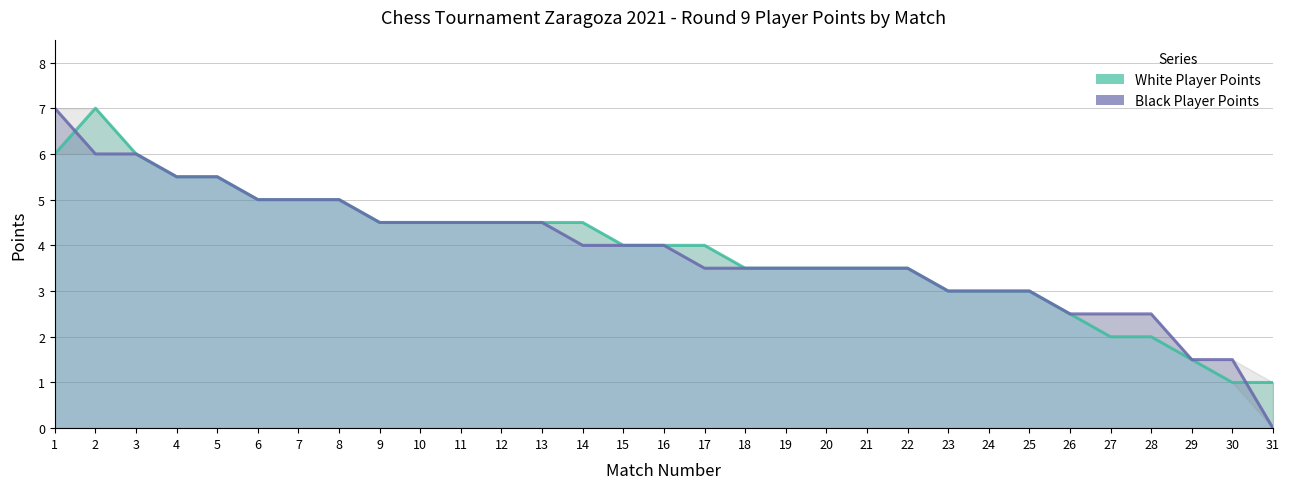

At which category is the sum across all series the highest?

1